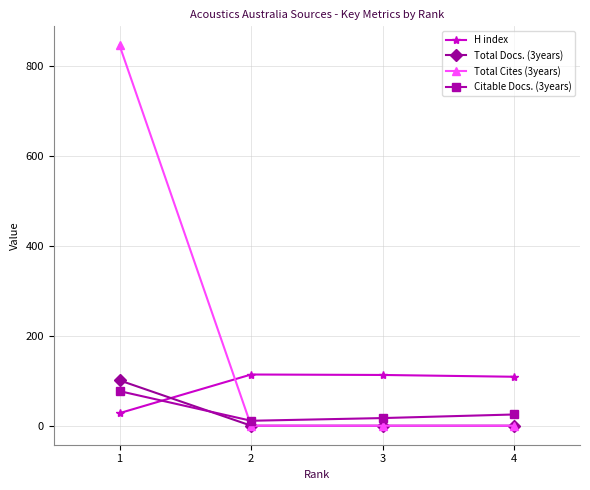

What is the approximate value of H index at 3, to the nearest 5?

115